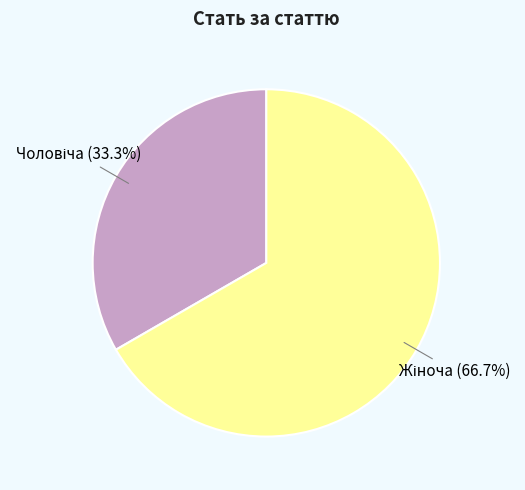

Is there a majority slice in this chart?

Yes